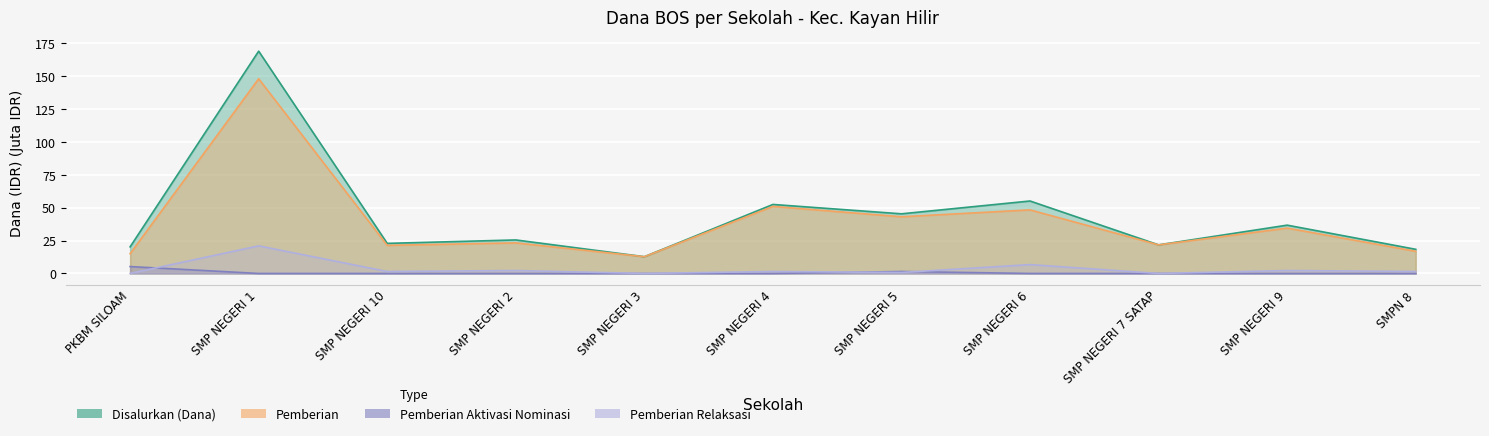

How many values in the Disalurkan (Dana) series are below 25?

5